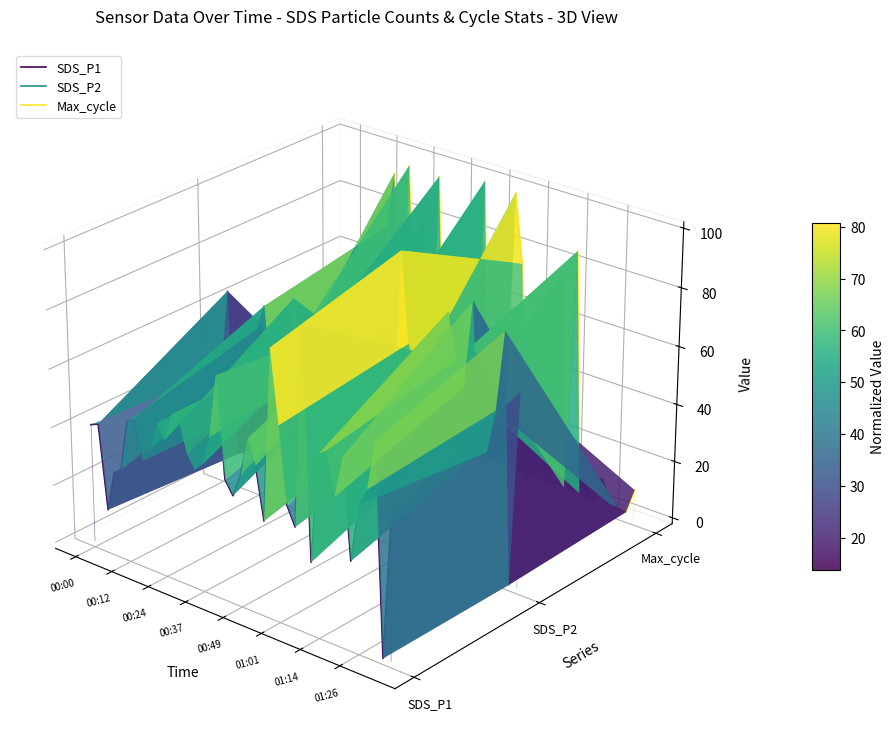

At which category does SDS_P2 reach its first local valley?

00:24